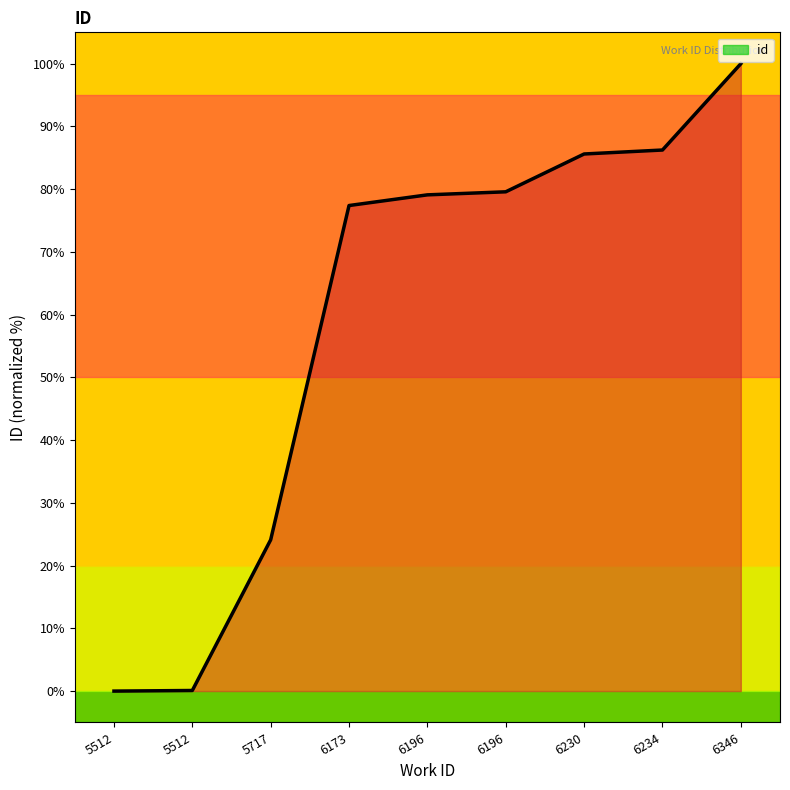

Does the chart have visible grid lines?

No